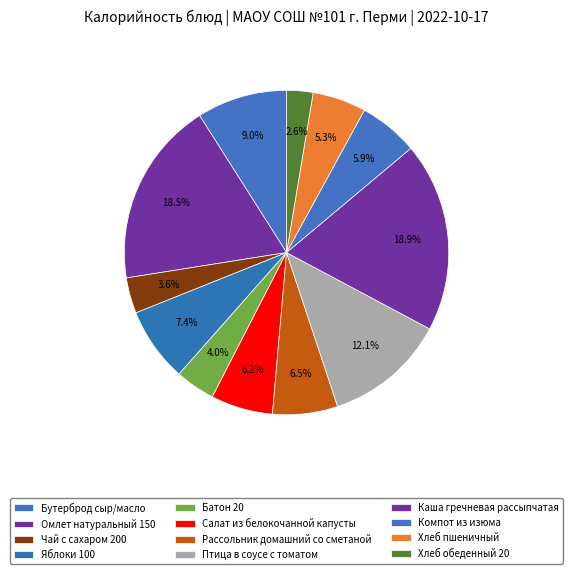

What is the total percentage of Батон 20 and Чай с сахаром 200?

7.5%